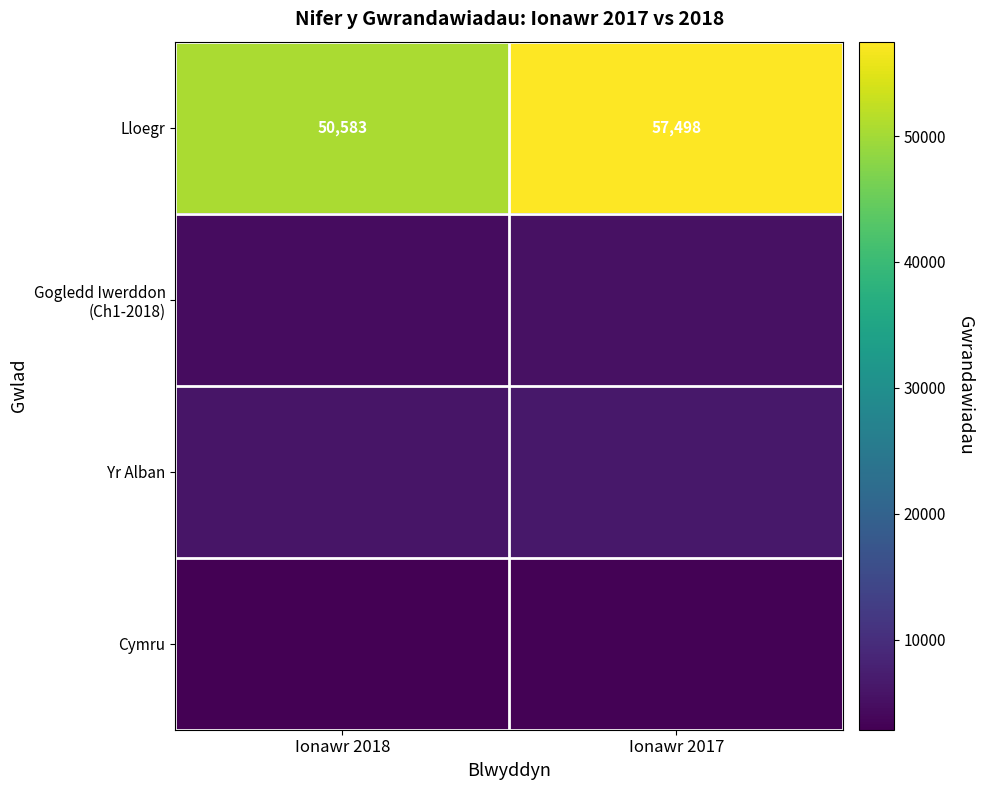

The value of Lloegr at Ionawr 2018 is 67799. True or false?

False